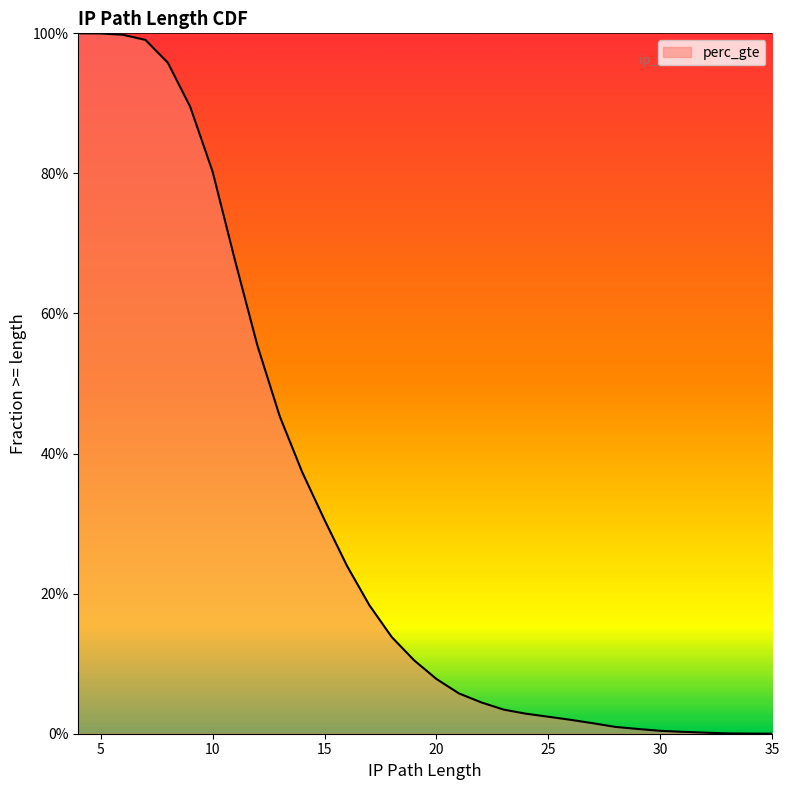

Reading left to right, transcribe all the data shown in this chart.

1.0	1.0	1.0	1.0	1.0	0.9	0.8	0.7	0.6	0.5	0.4	0.3	0.2	0.2	0.1	0.1	0.1	0.1	0.0	0.0	0.0	0.0	0.0	0.0	0.0	0.0	0.0	0.0	0.0	0.0	0.0	0.0	0.0